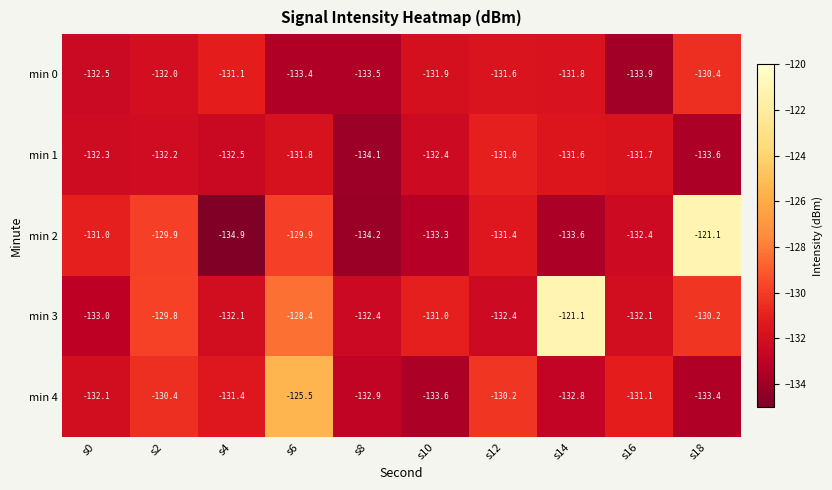

Which series has the largest range (max minus min)?

min 2